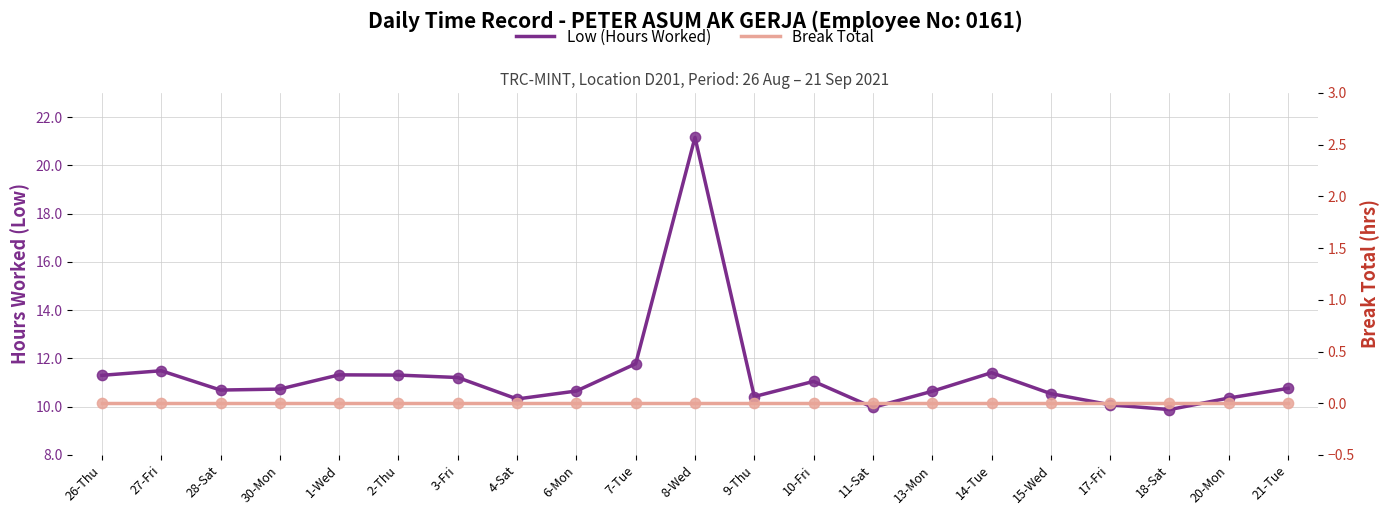

Which series reaches the minimum Y coordinate?

Break Total